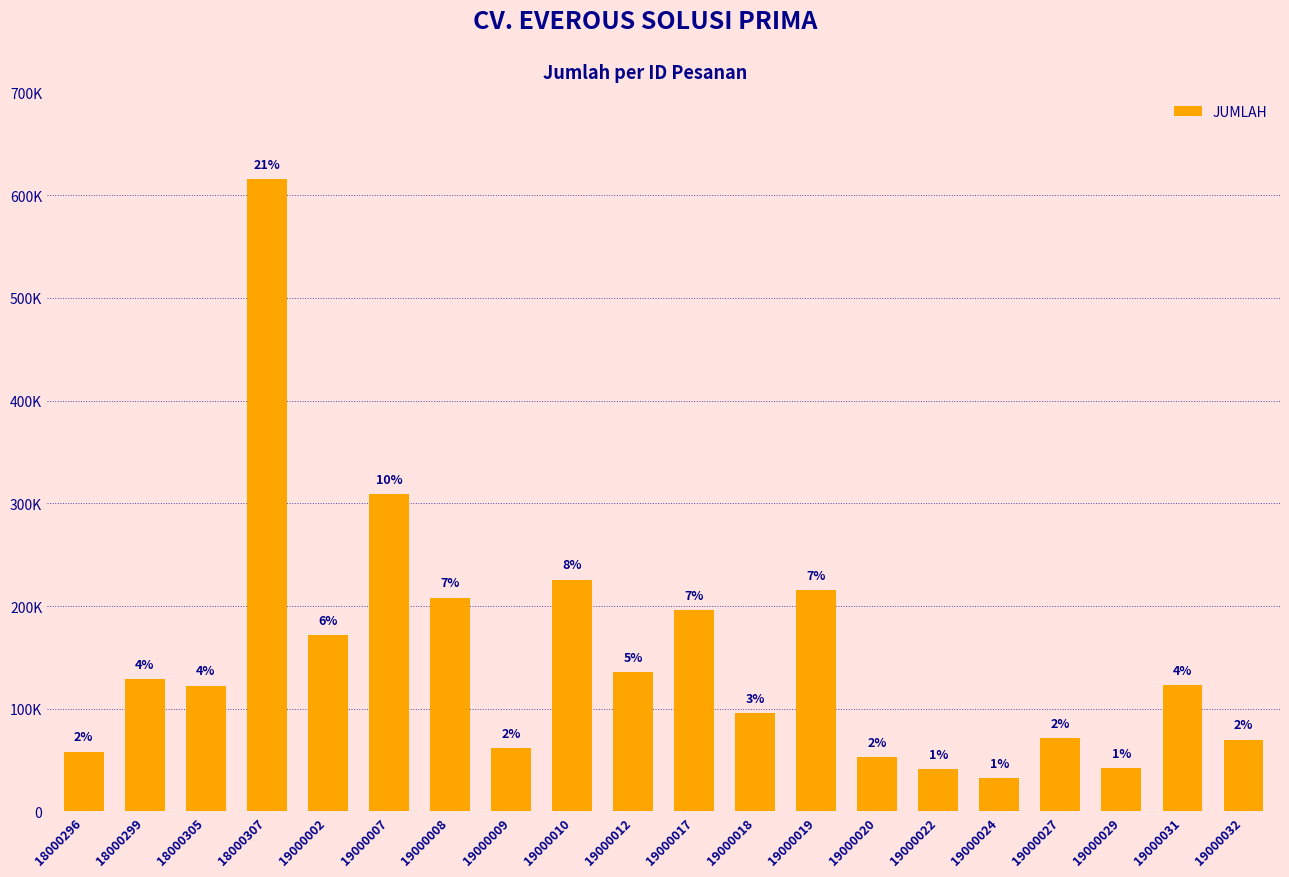

What is the difference between the second highest and second lowest values?

267960